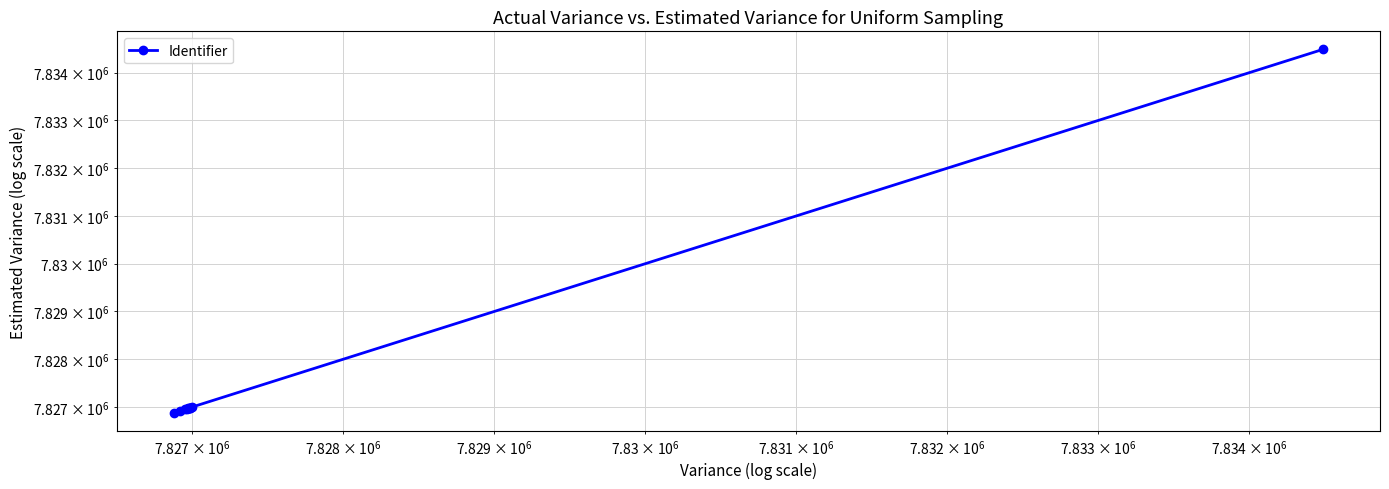

The chart shows a value of 3442793 at 5. True or false?

False